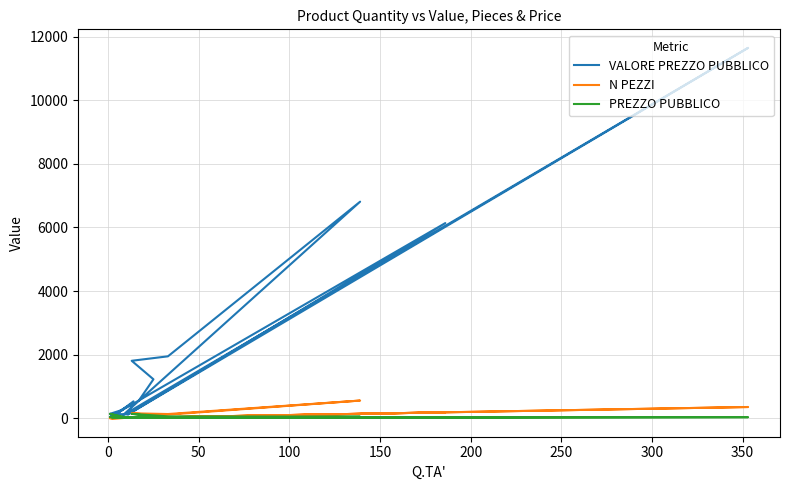

How many intersections are there between PREZZO PUBBLICO and N PEZZI?

4